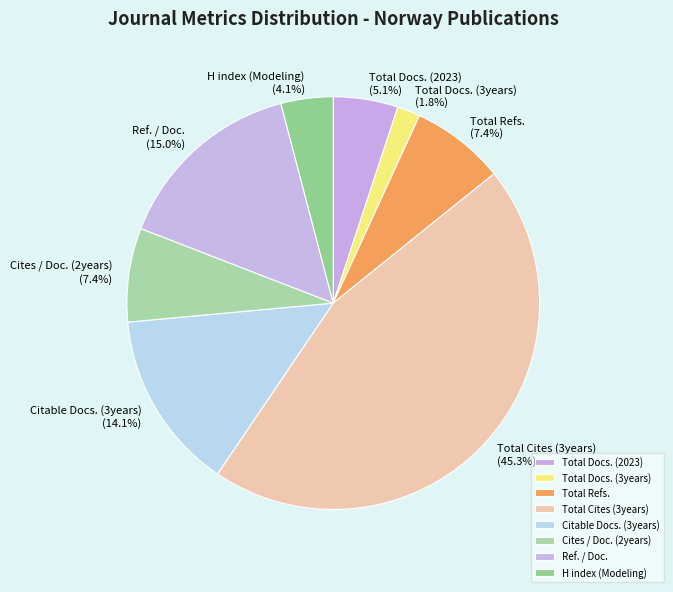

Does Citable Docs. (3years) represent more than half of the total?

No